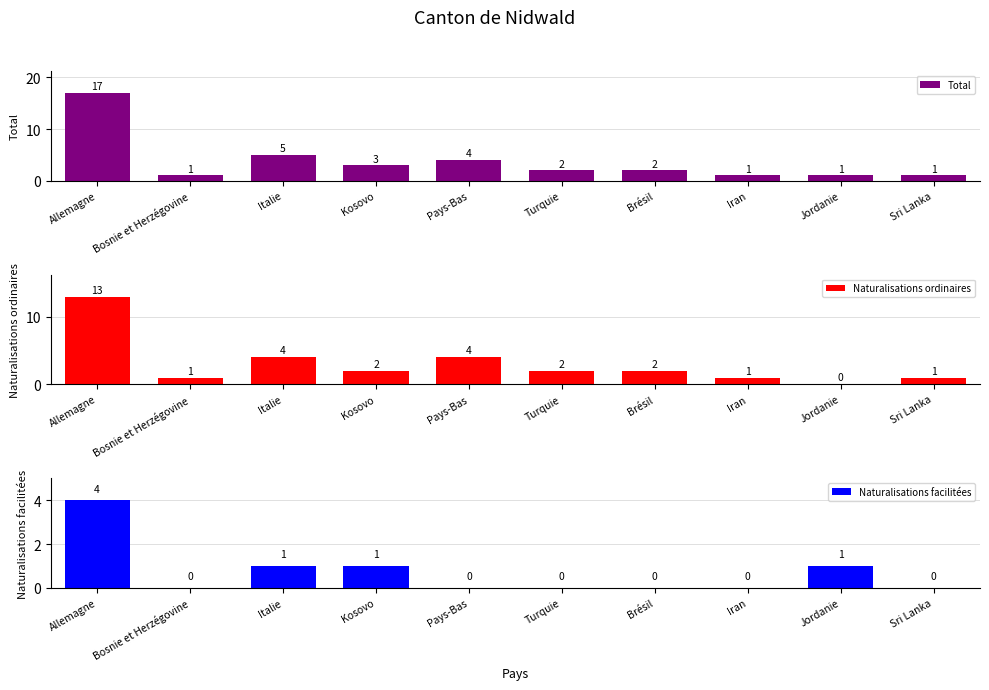

How many values in Naturalisations facilitées are above zero?

4